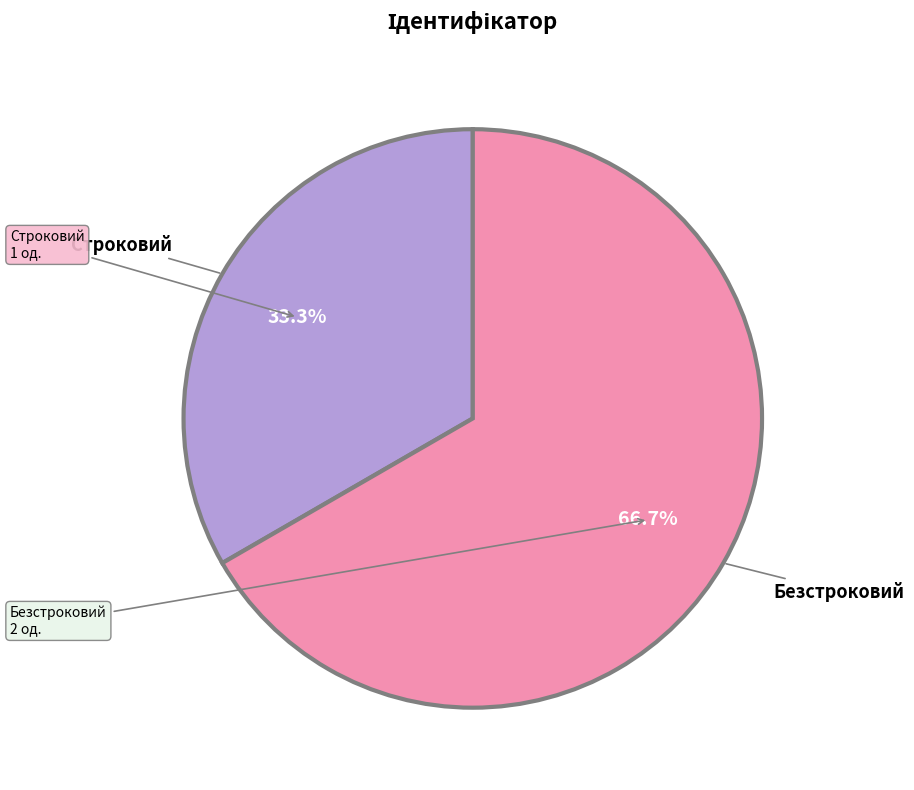

Is there a majority slice in this chart?

Yes